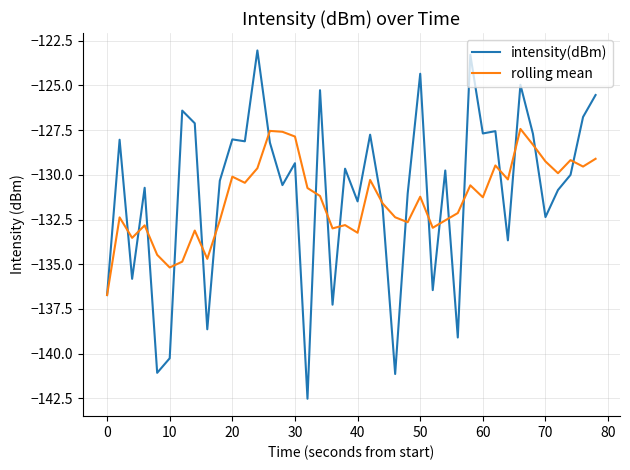

Which series has the widest spread of values?

intensity(dBm)